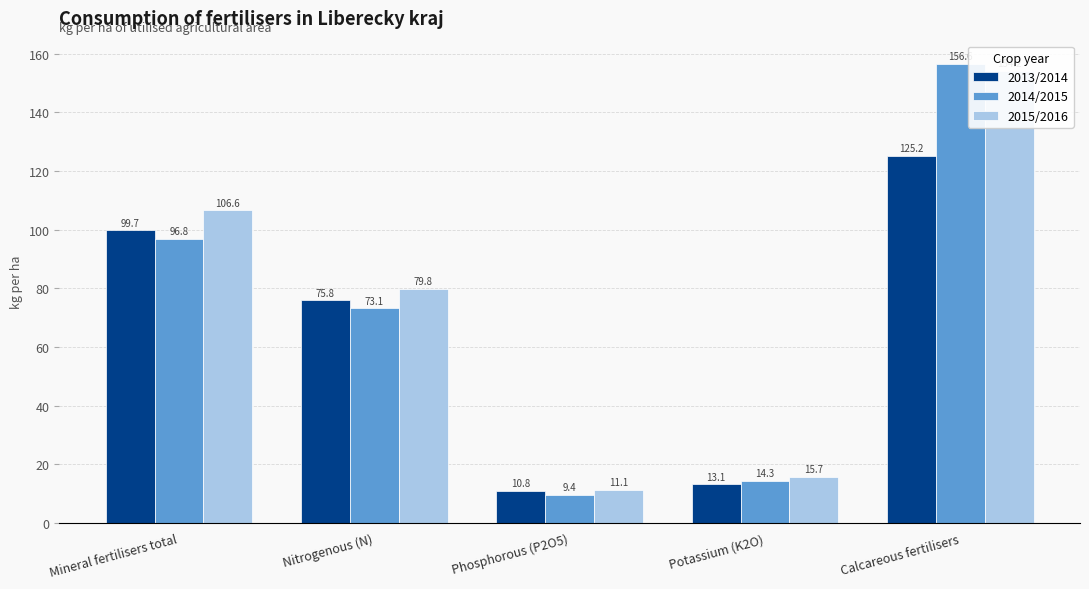

What position from the left is Calcareous fertilisers?

5